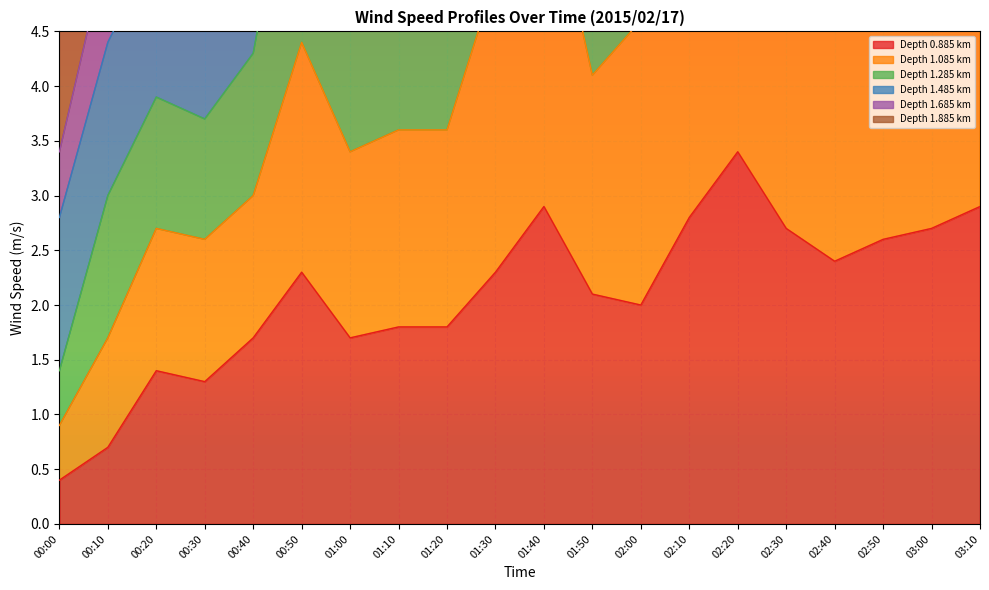

True or false: Depth 0.885 km has a value of 2.8 at 02:10.

True